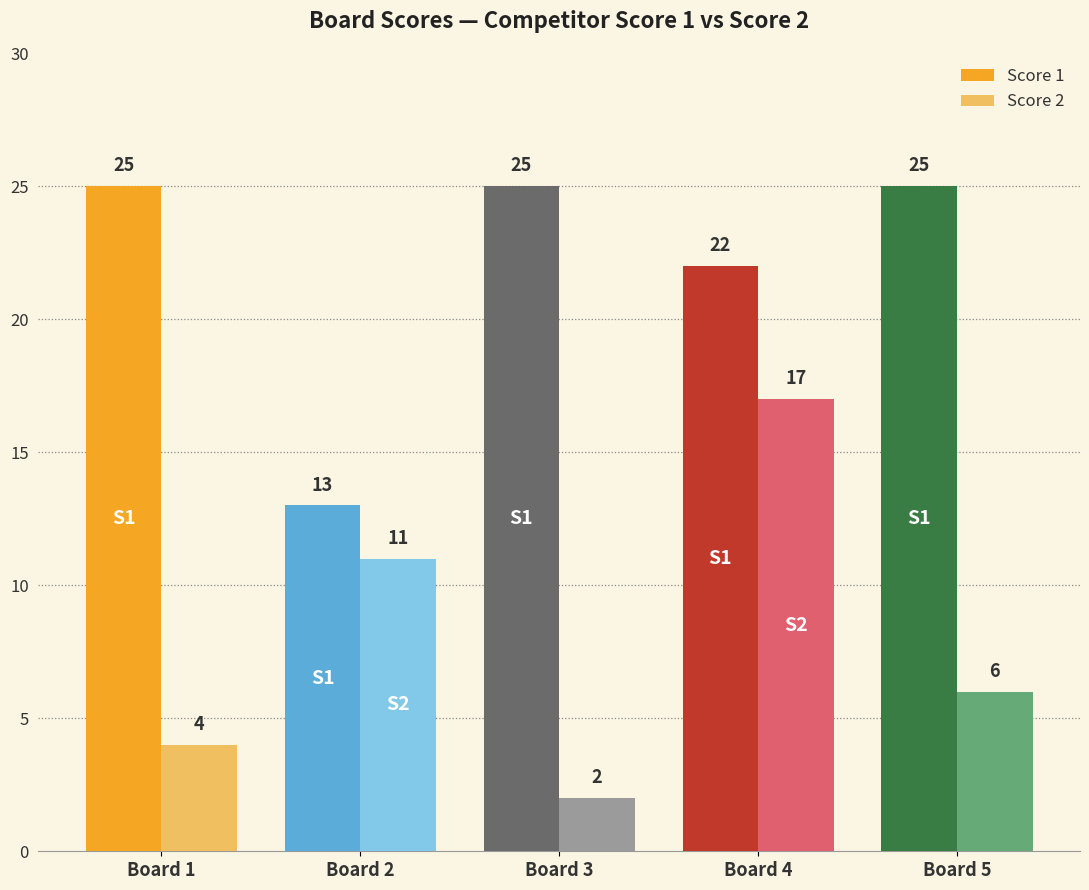

How many groups of bars are there?

5